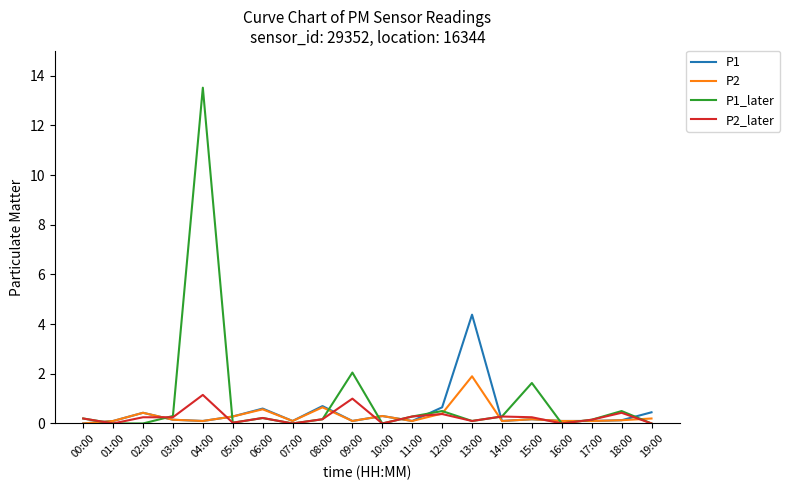

Read the P2 value at 19:00.

0.2